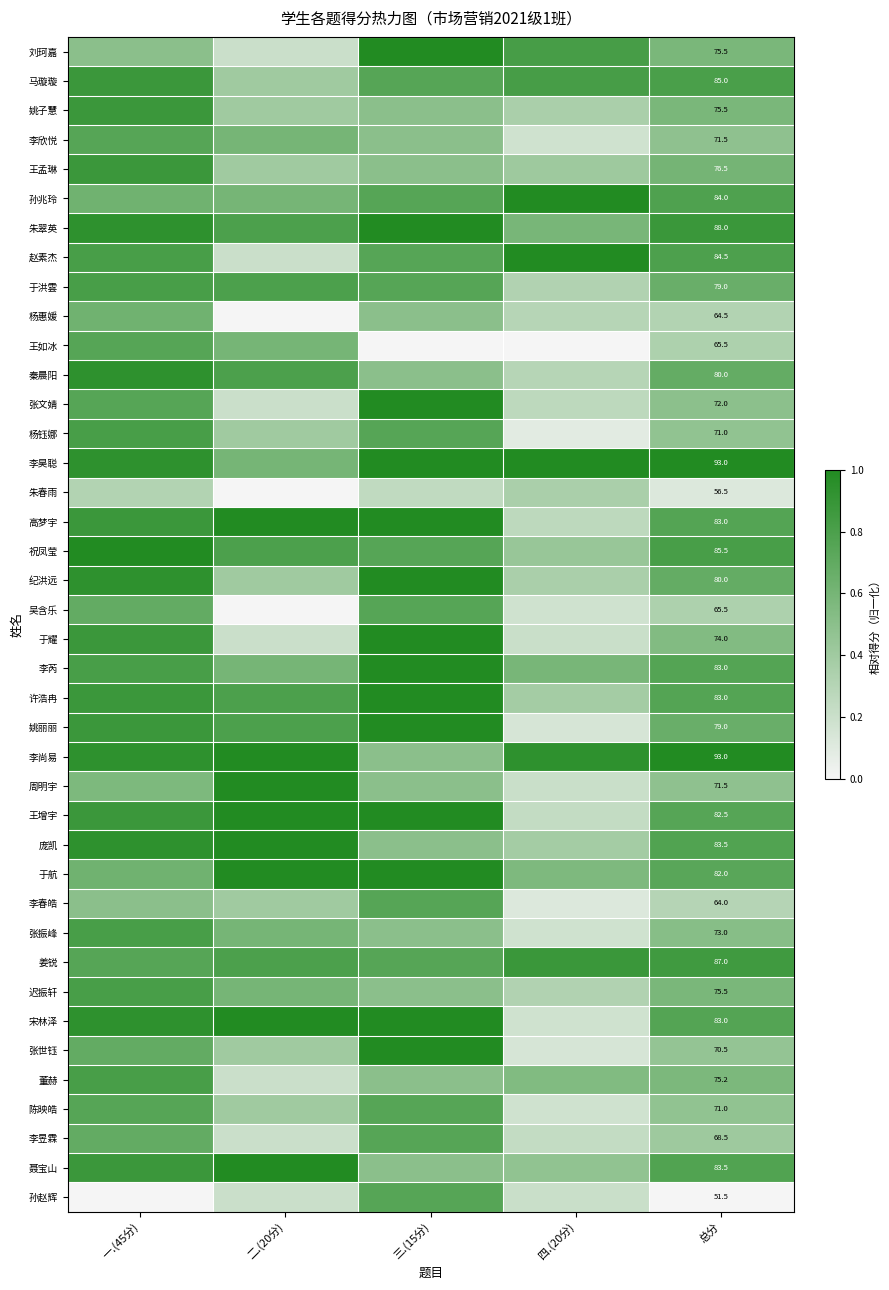

Is the value of 宋林泽 at 一.(45分) greater than the value of 赵素杰 at 四.(20分)?

No